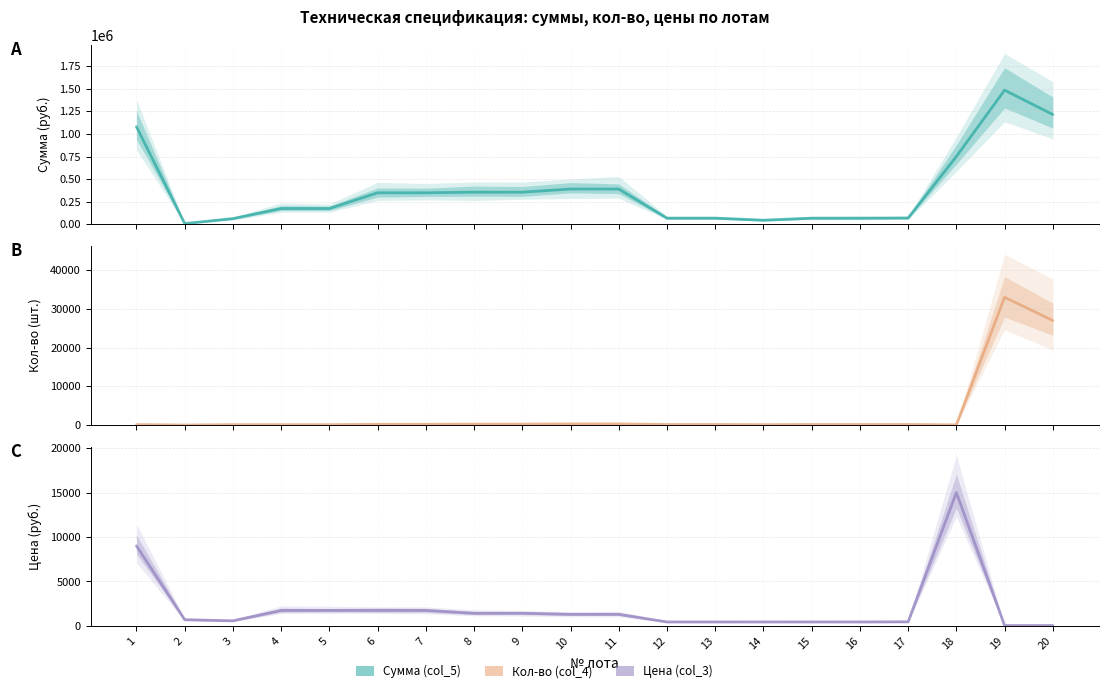

What is the sum of the Кол-во (col_4) values at 12 and 8?

400